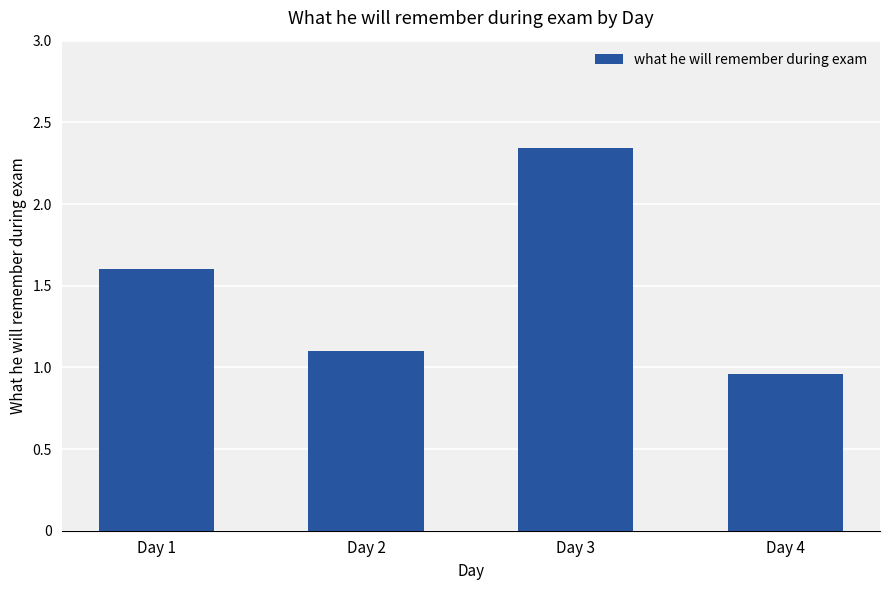

List the labels in order of value, largest first.

Day 3, Day 1, Day 2, Day 4